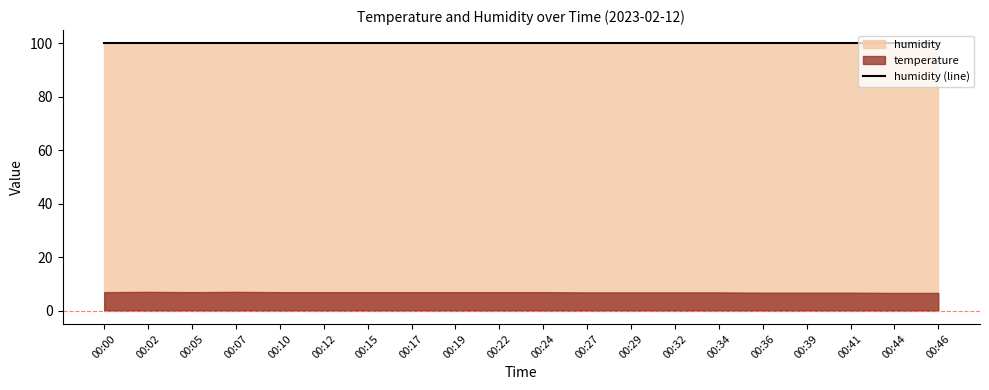

What is the sum of all temperature values?

136.6